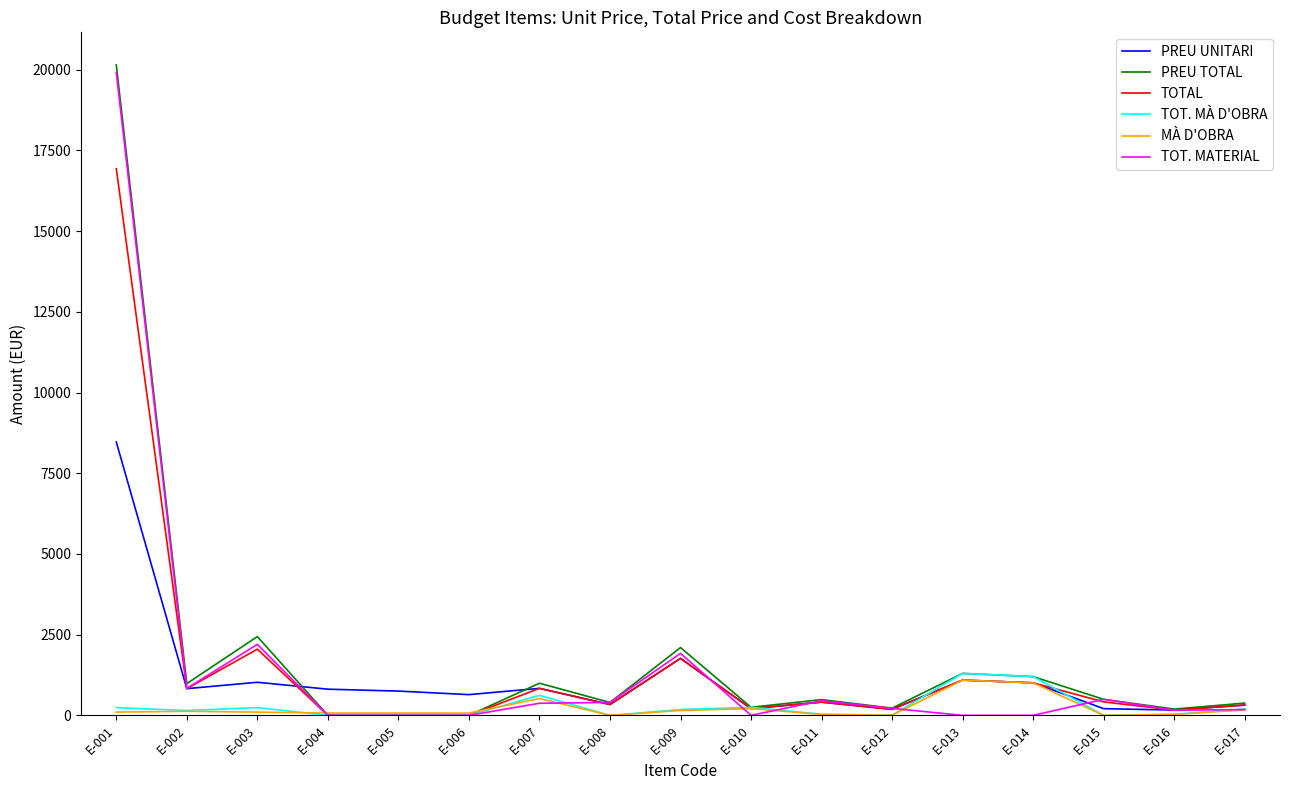

Is the value of PREU TOTAL at E-013 greater than the value of TOTAL at E-009?

No